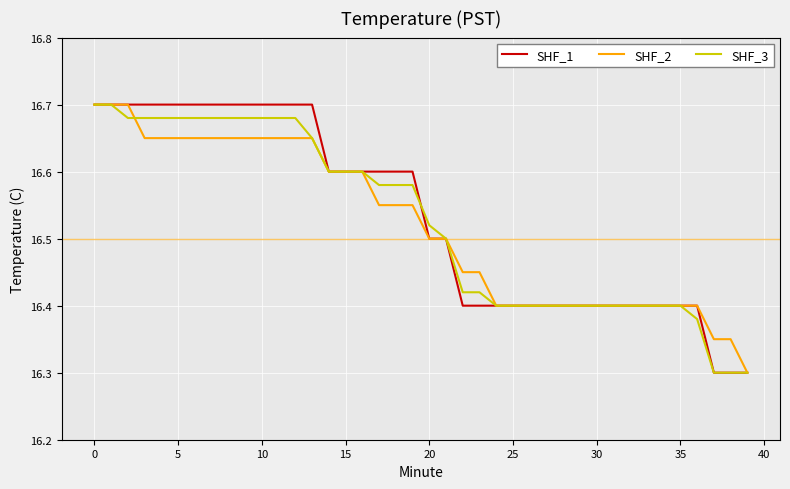

What is the smallest value displayed?

16.3